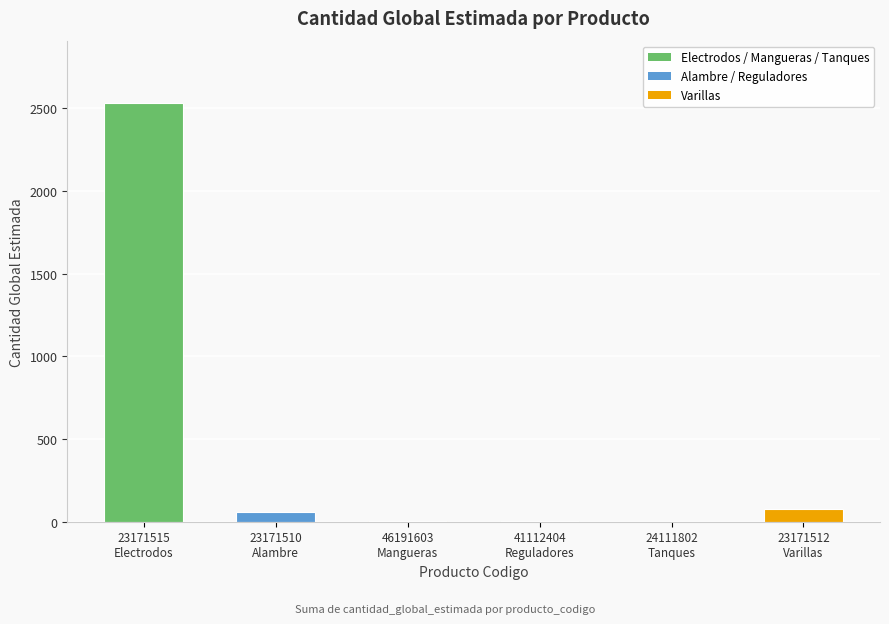

What is the greatest value displayed?

2530